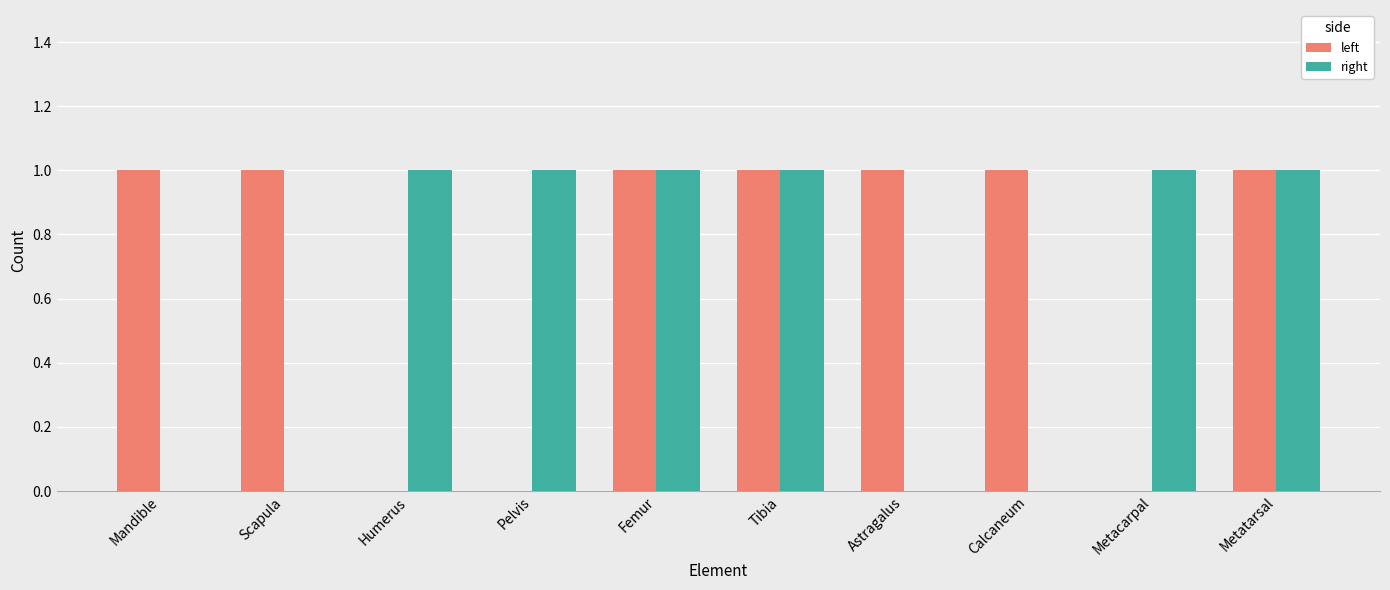

What is the sum of all right values?

6